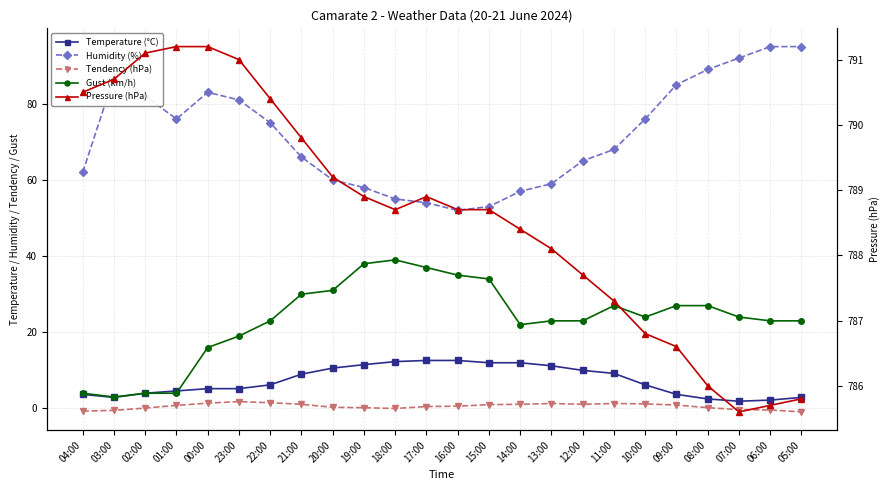

The value of Pressure (hPa) at 20:00 is 194.6. True or false?

False